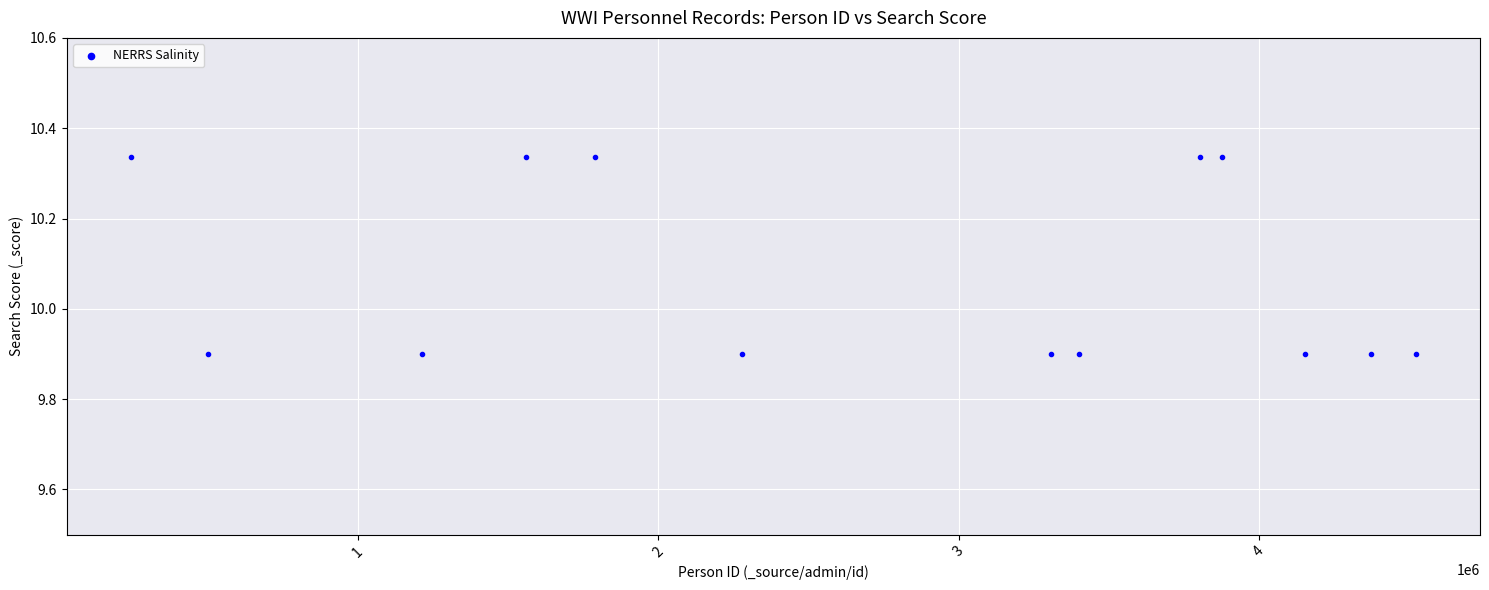

What is the range of Y values (max minus min)?

0.4